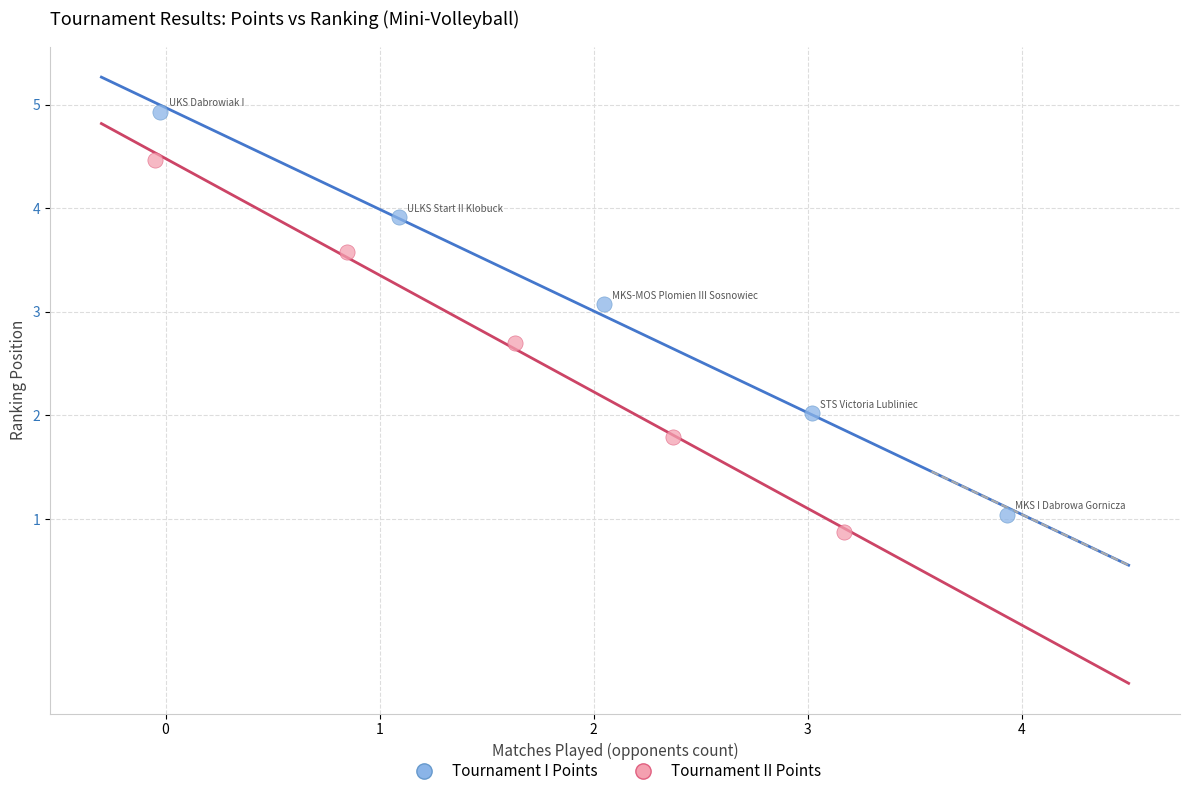

Which series contains the highest Y value?

Tournament I Points